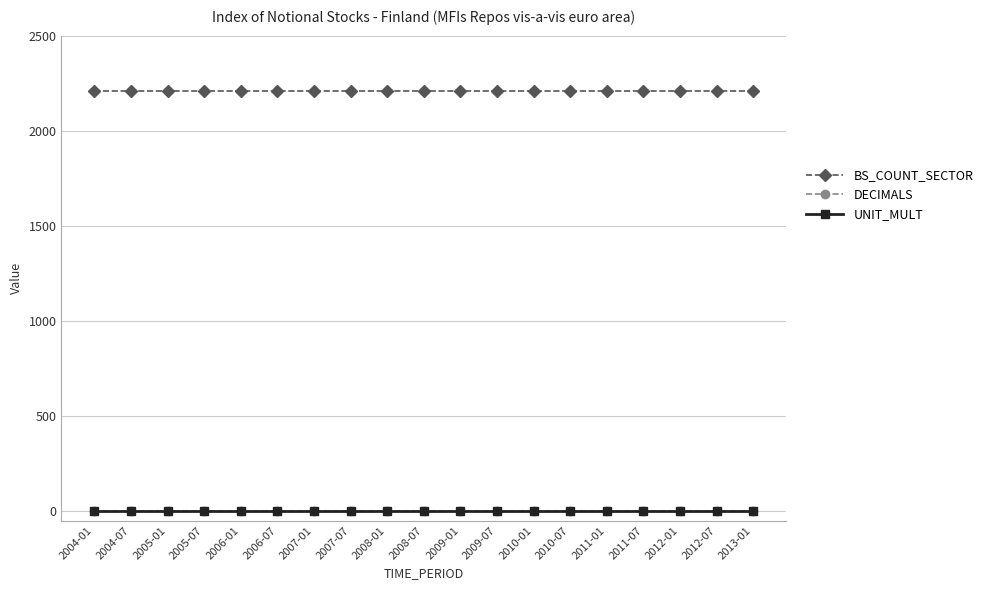

What is the maximum value shown in the chart?

2210